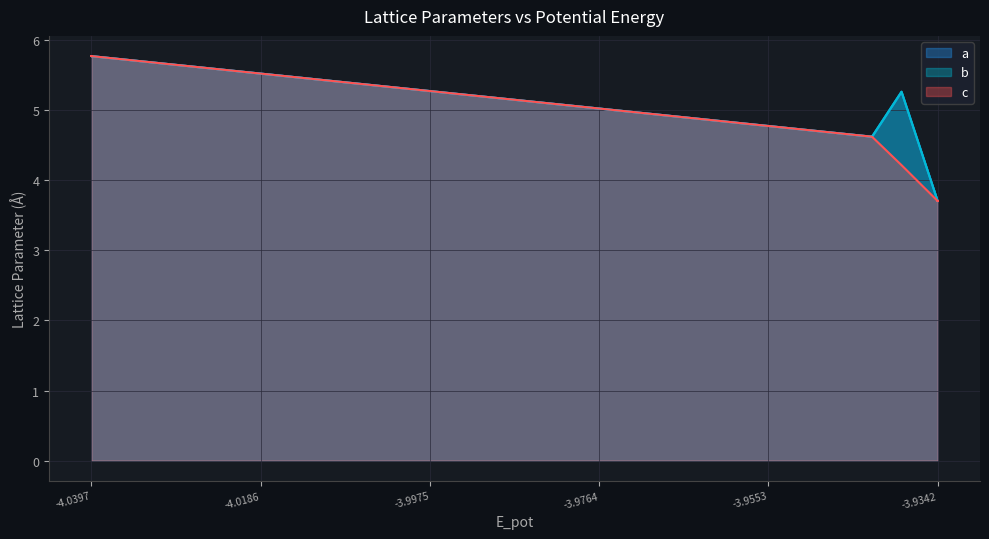

How many data points in a are less than 5?

8